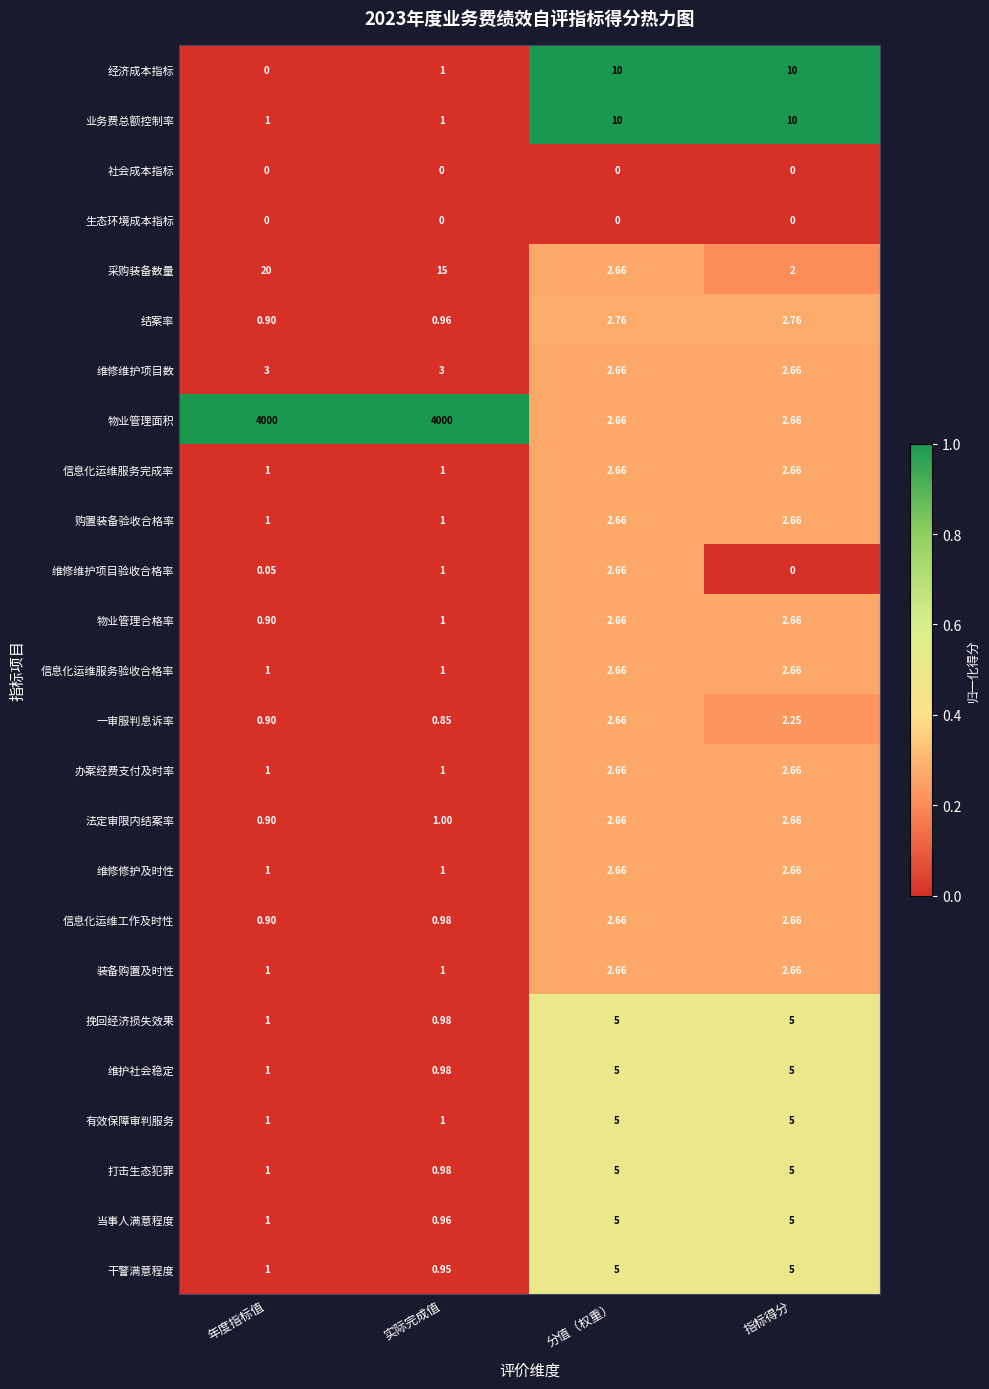

Rank the categories by 维修维护项目验收合格率 value from lowest to highest.

指标得分, 年度指标值, 实际完成值, 分值（权重）